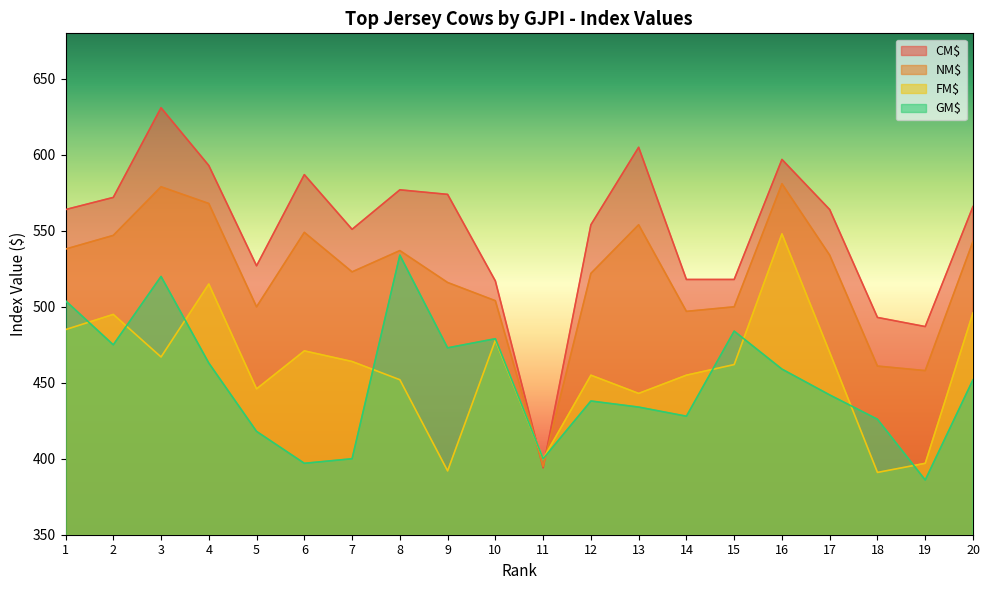

What is the minimum value for NM$?

395